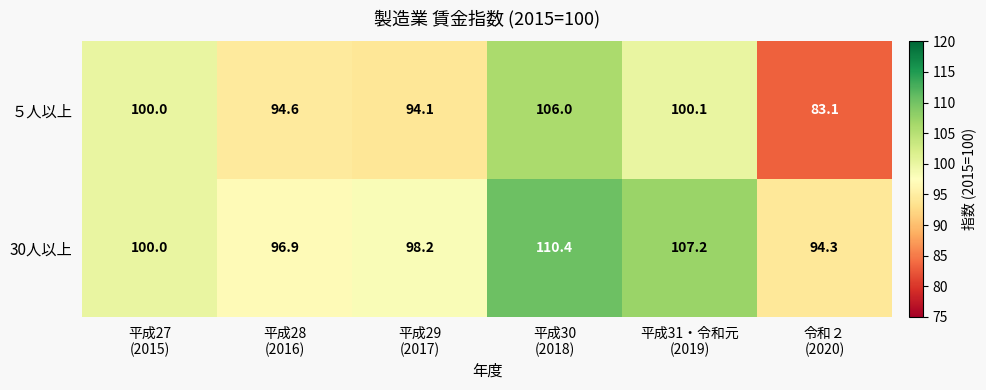

What is the average value of the 30人以上 series?

101.2